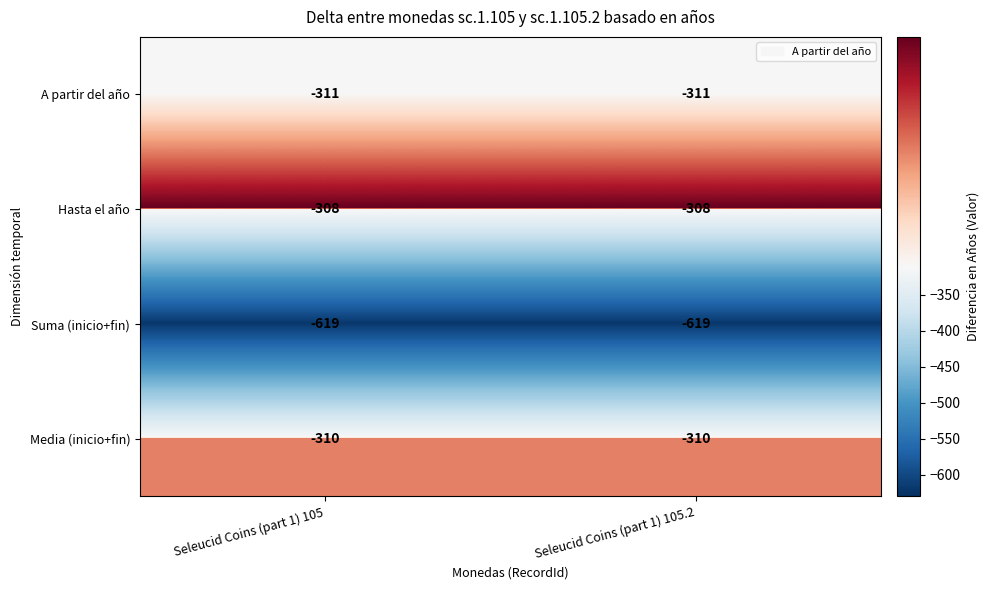

Is it true that Media (inicio+fin) equals -190 at Seleucid Coins (part 1) 105.2?

False